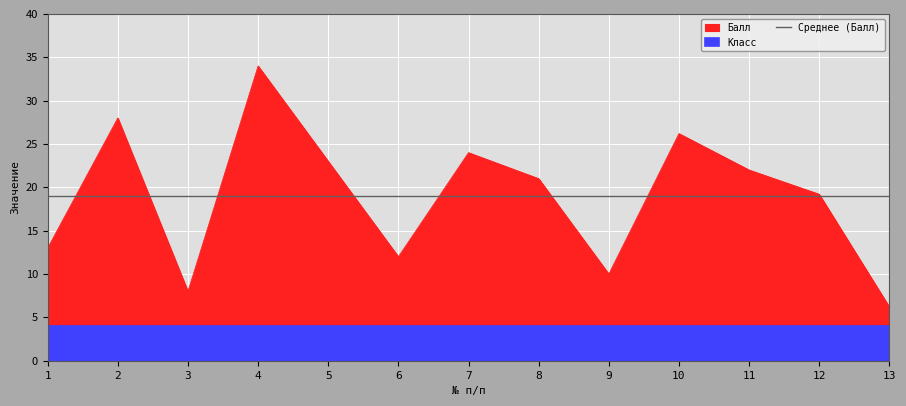

Approximately how many times larger is the value at 7 compared to 6?

2.0